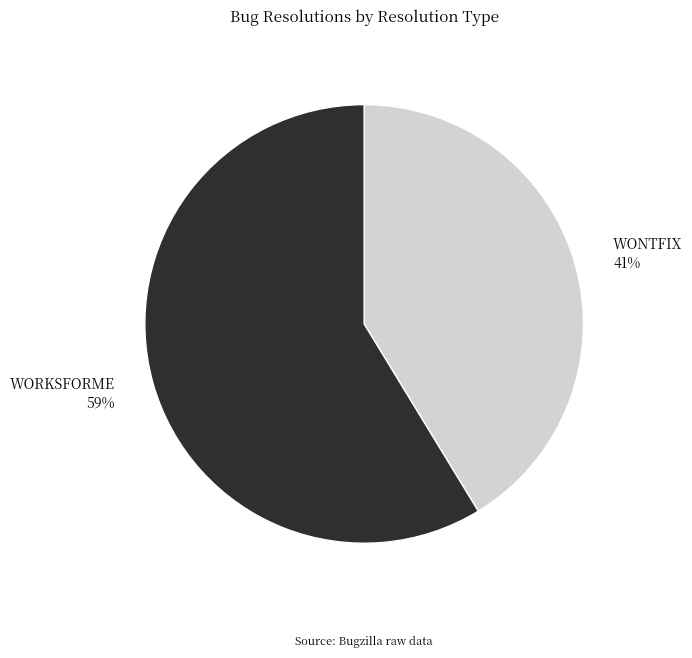

To the nearest percent, what is the average slice percentage?

50%